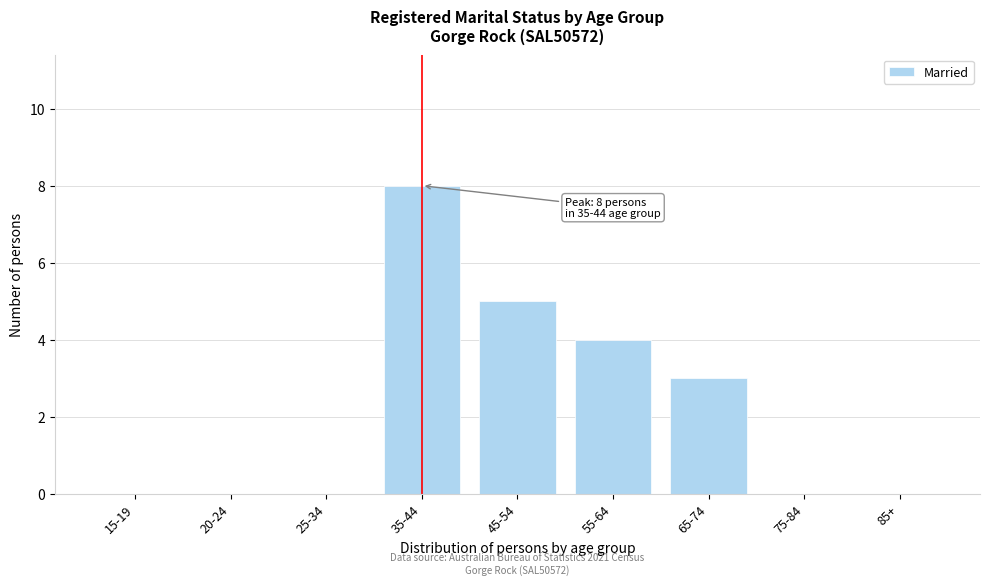

Reading left to right, what are all the values shown in this chart?

15-19=0	20-24=0	25-34=0	35-44=8	45-54=5	55-64=4	65-74=3	75-84=0	85+=0